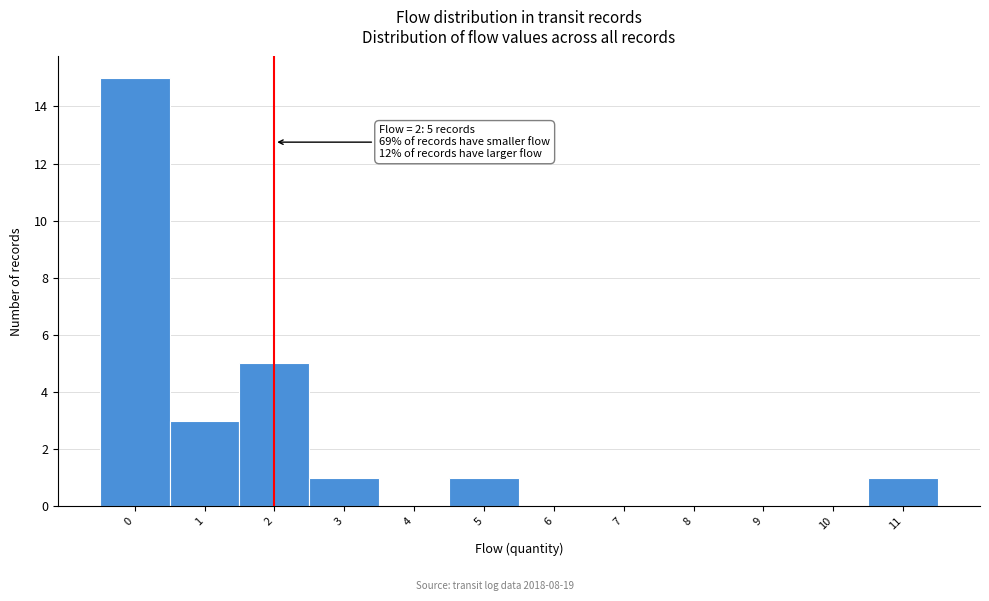

Over which range of the x-axis is the bar tallest?

-0.5 to 0.5